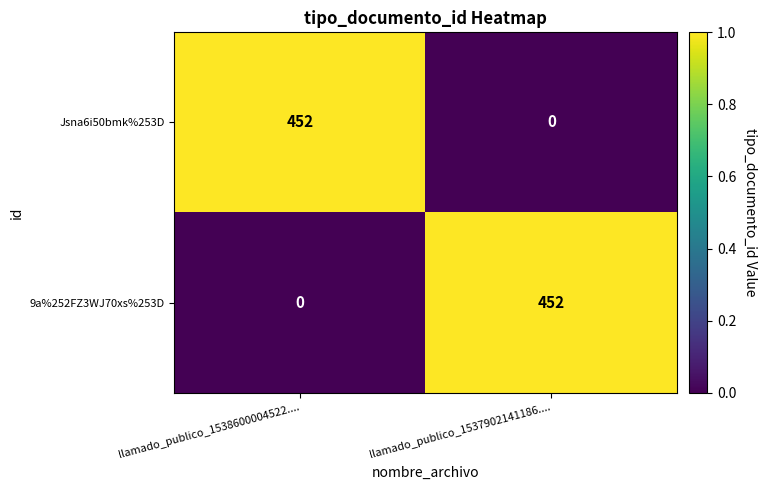

The 9a%252FZ3WJ70xs%253D series shows 452 at llamado_publico_1537902141186..... True or false?

True